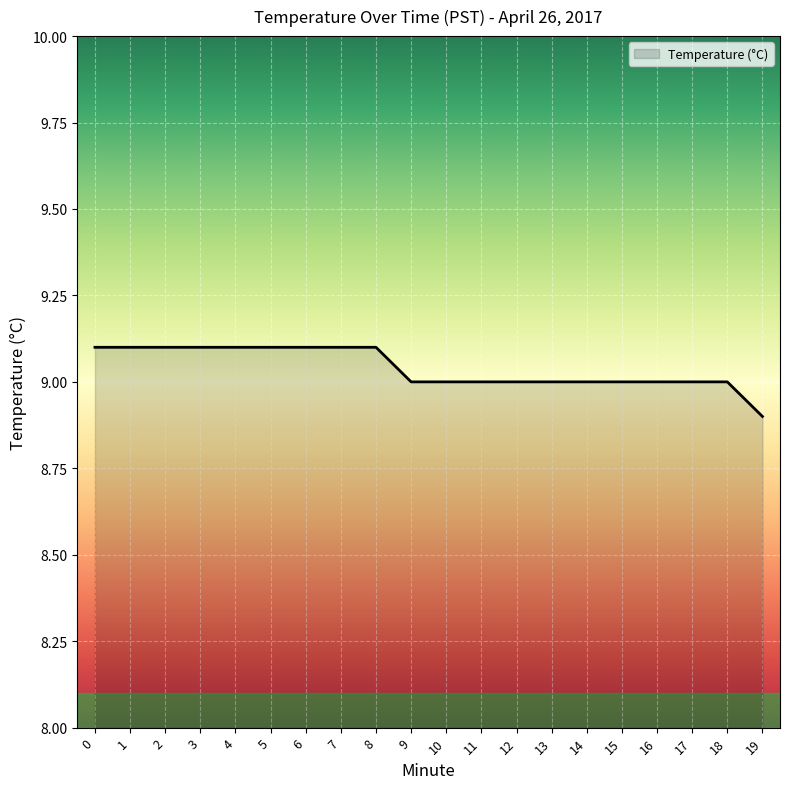

Read the value at 5.

9.1